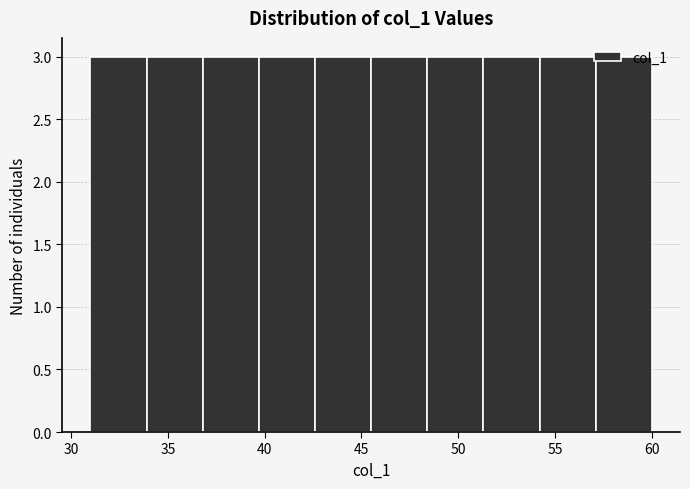

Reading left to right, list every bar in this chart as the range it spans on the x-axis followed by its height. Neither the bar edges nor the heights are printed on the chart, so give them approximately, as read against the axes.

31.0 to 33.9: 3
33.9 to 36.8: 3
36.8 to 39.7: 3
39.7 to 42.6: 3
42.6 to 45.5: 3
45.5 to 48.4: 3
48.4 to 51.3: 3
51.3 to 54.2: 3
54.2 to 57.1: 3
57.1 to 60.0: 3